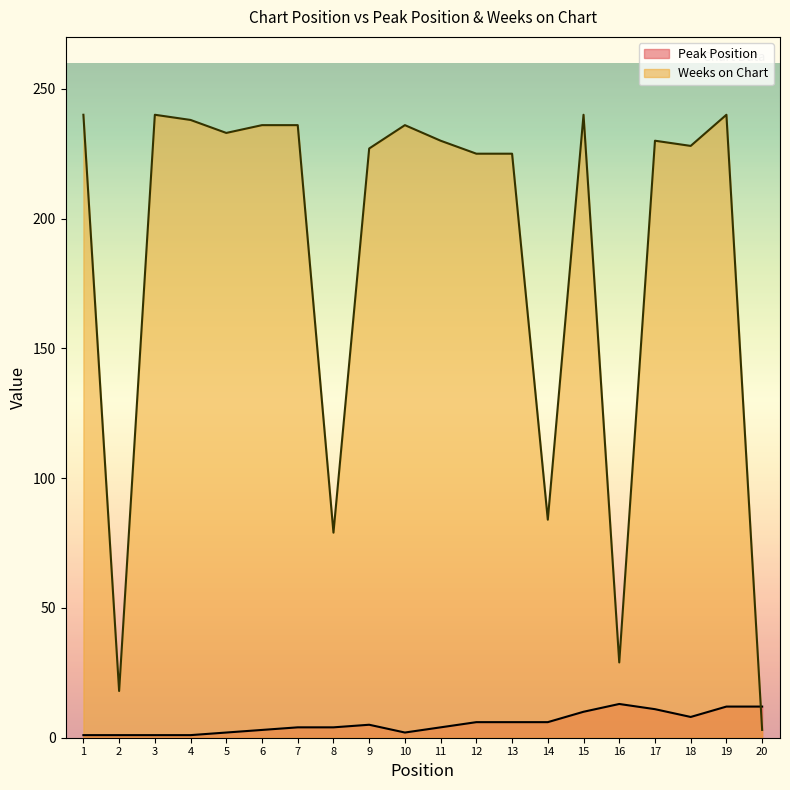

At which label does Peak Position first exceed 5?

12